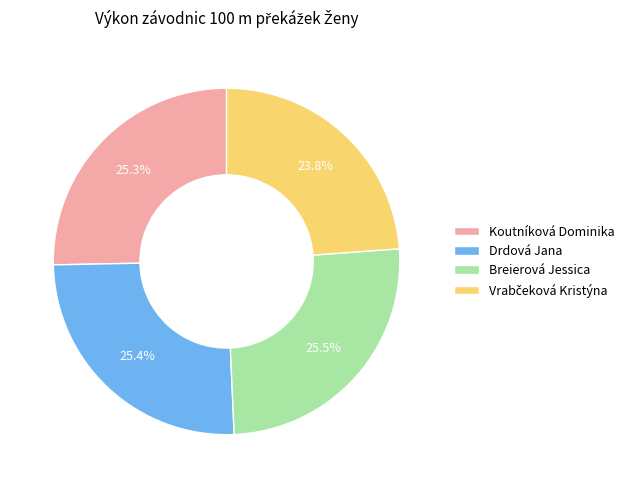

Do Breierová Jessica and Koutníková Dominika together represent more than half of the pie?

Yes